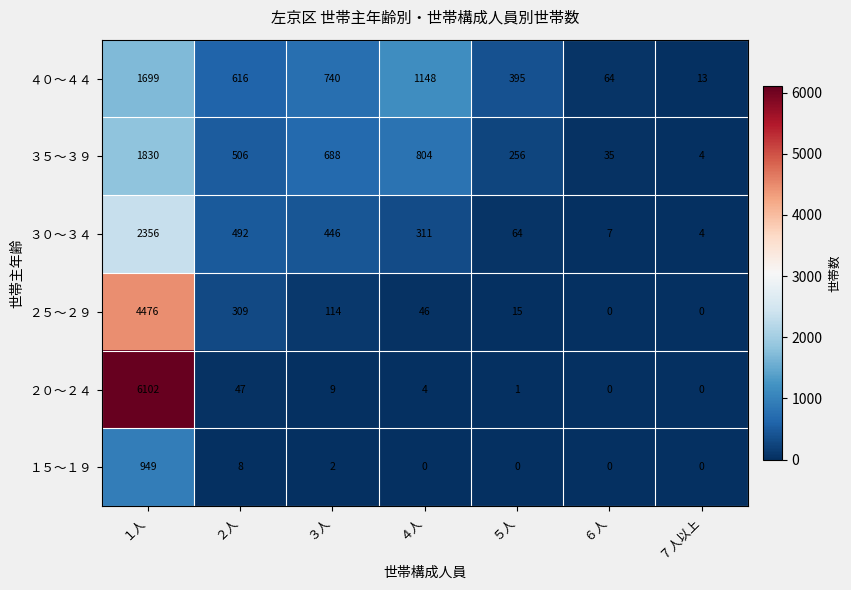

What is the total value across all series at ６人?

106